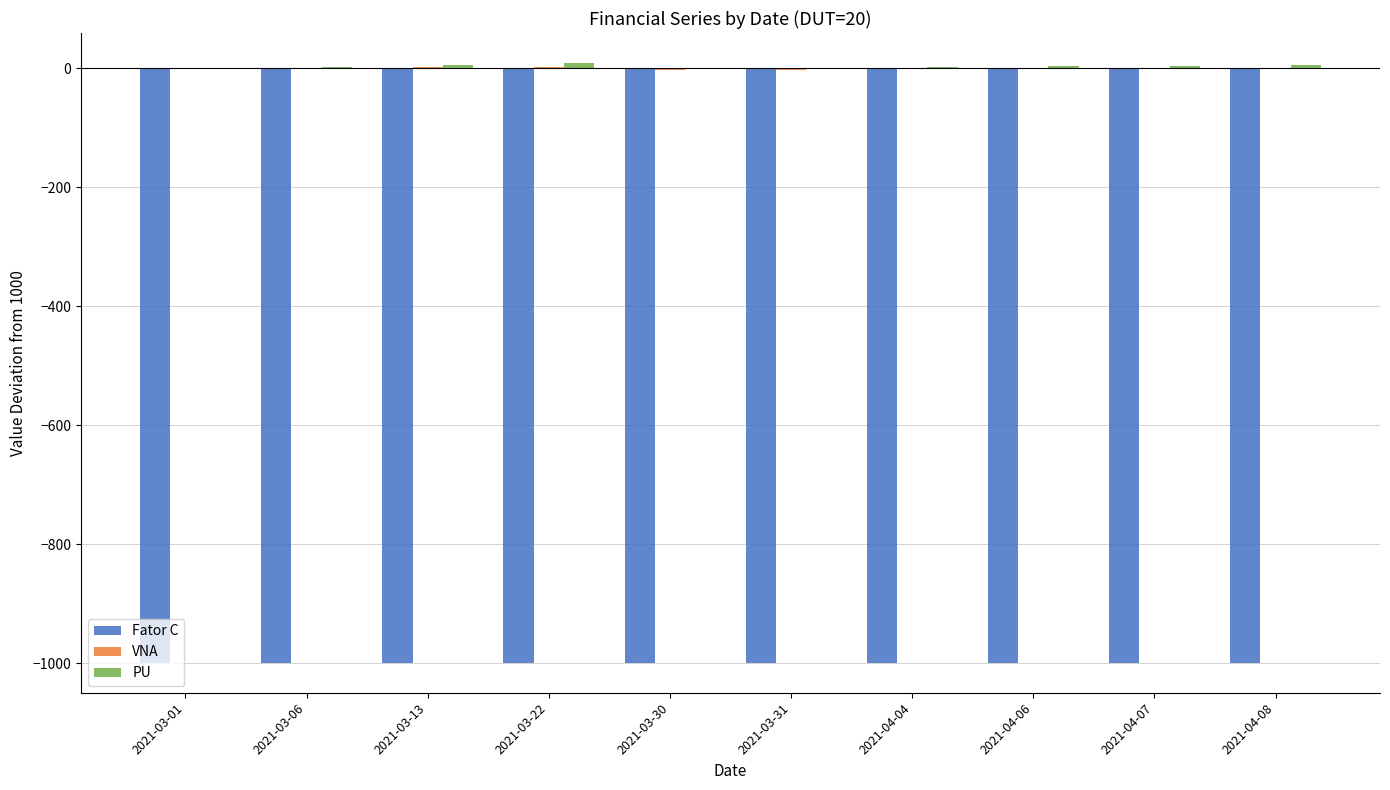

What is the highest value of the Fator C series?

-999.0